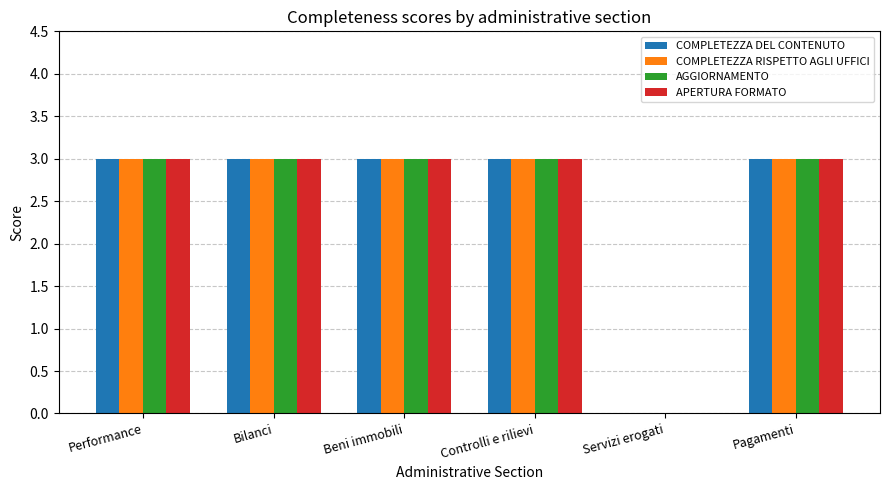

What is the total value across all series at Bilanci?

12